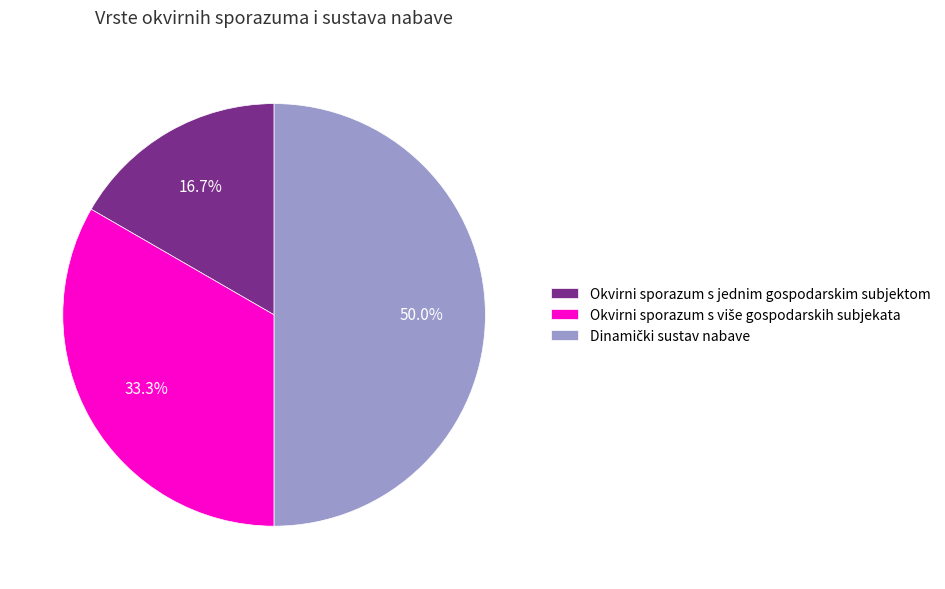

What portion of the pie excludes Okvirni sporazum s jednim gospodarskim subjektom?

83.3%